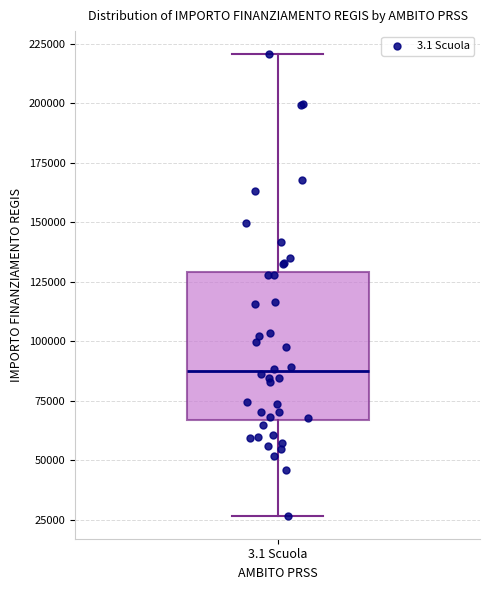

Read this box plot against the y-axis: the position of the median line, the range covered by the box, and the ends of both whiskers. The values are not printed on the chart, so give them approximately, as read against the axis.

median 85000, box 65000 to 130000, whiskers 25000 to 220000